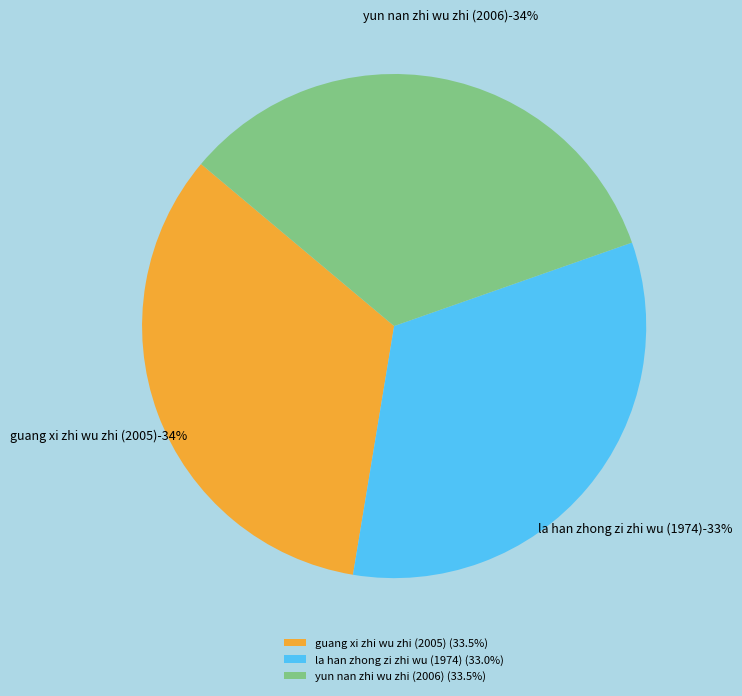

Is it true that yun nan zhi wu zhi (2006) is 28% of the pie?

False